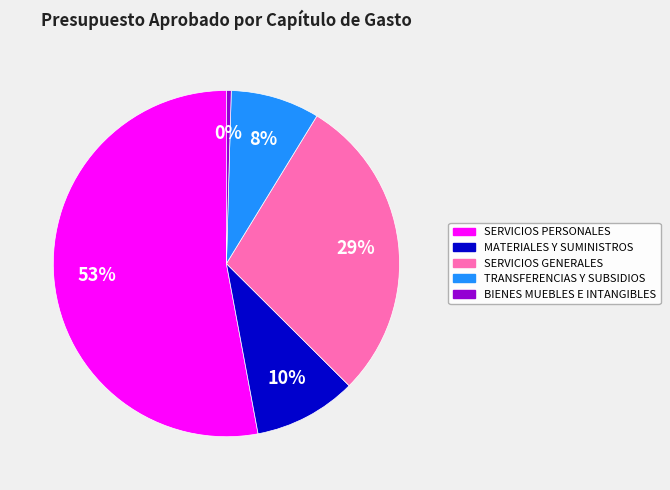

How many segments does this pie chart have?

5